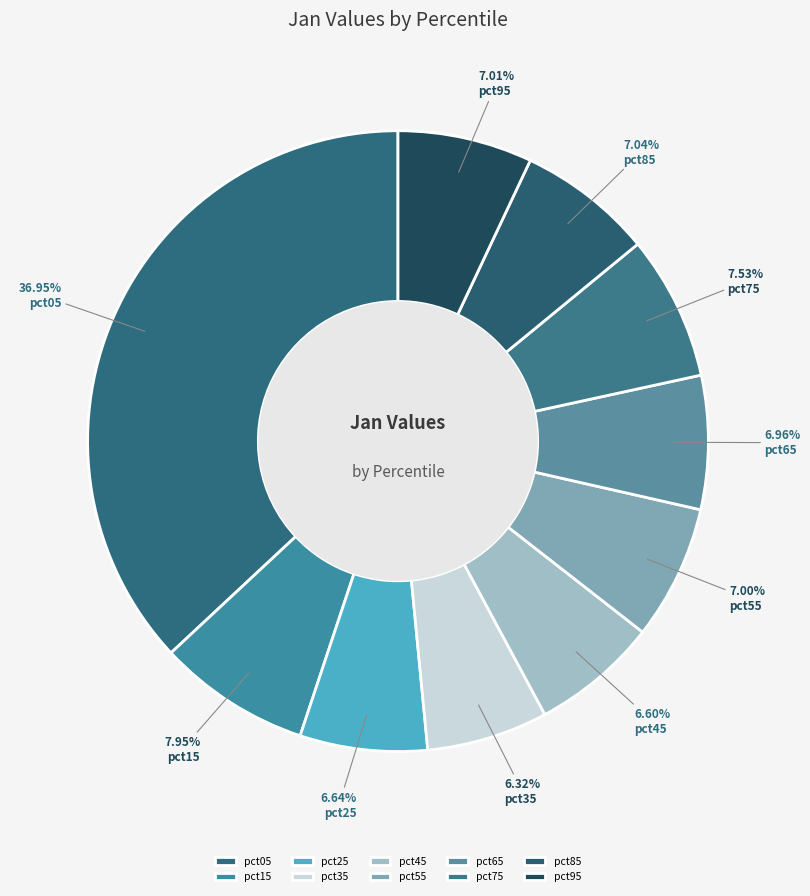

How many segments does this pie chart have?

10